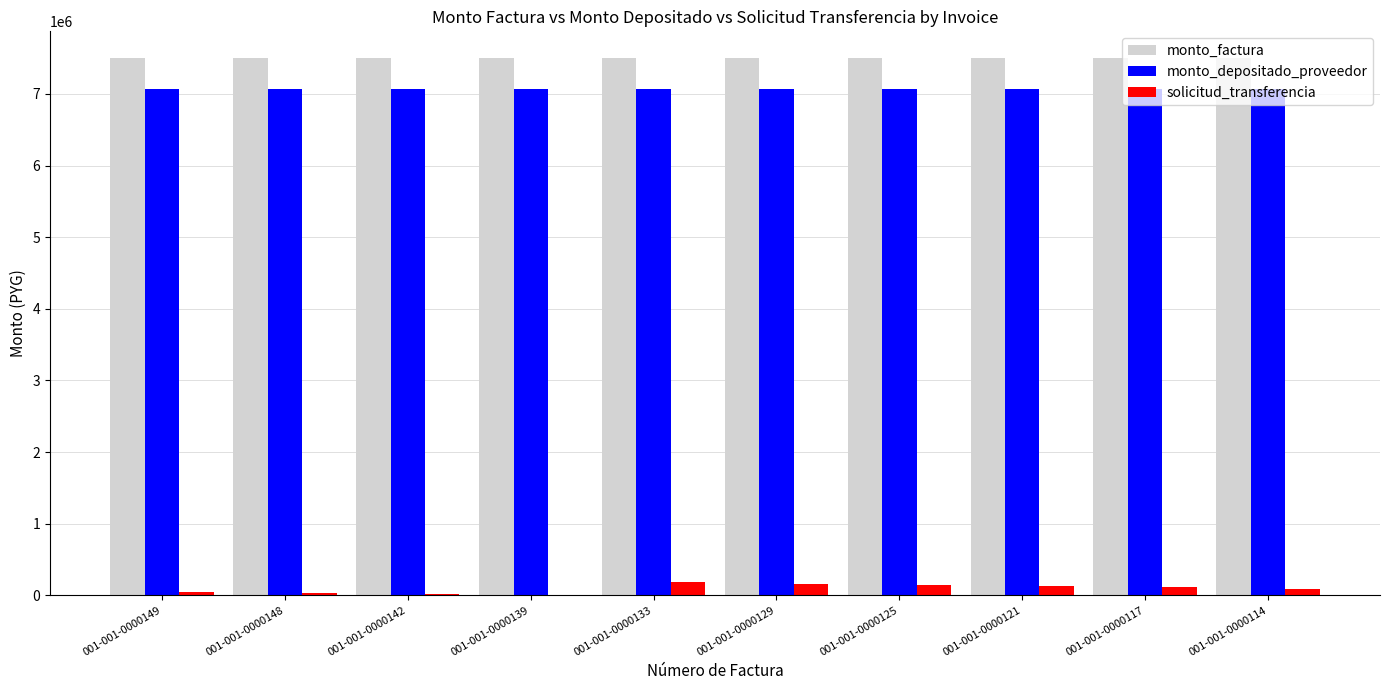

Which series has the widest spread of values?

solicitud_transferencia